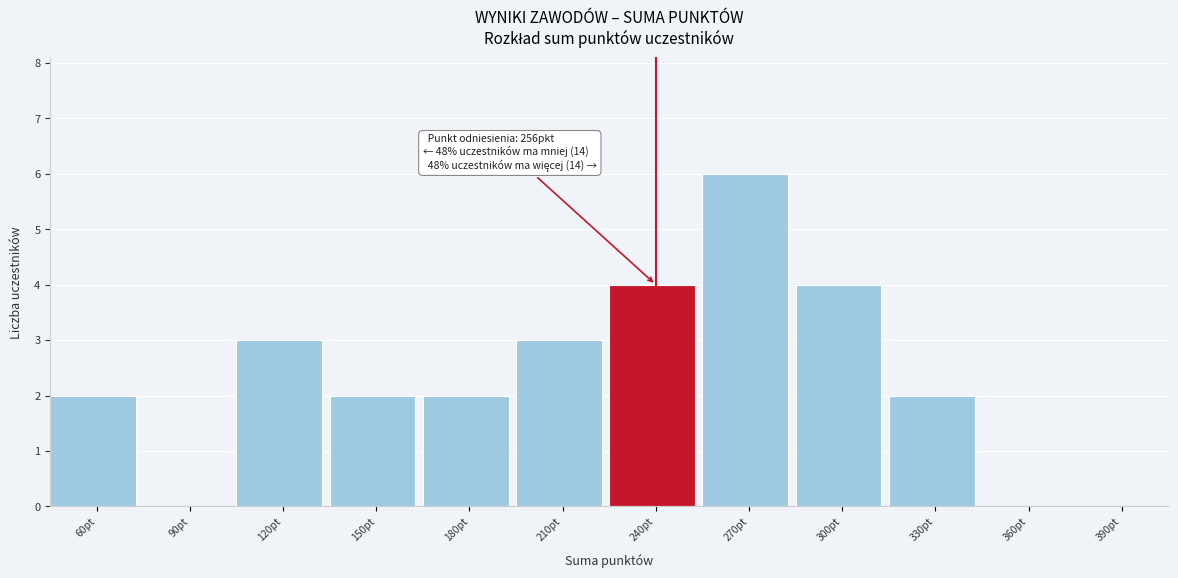

Reading right to left, list all the values displayed in this chart.

390pt=0	360pt=0	330pt=2	300pt=4	270pt=6	240pt=4	210pt=3	180pt=2	150pt=2	120pt=3	90pt=0	60pt=2